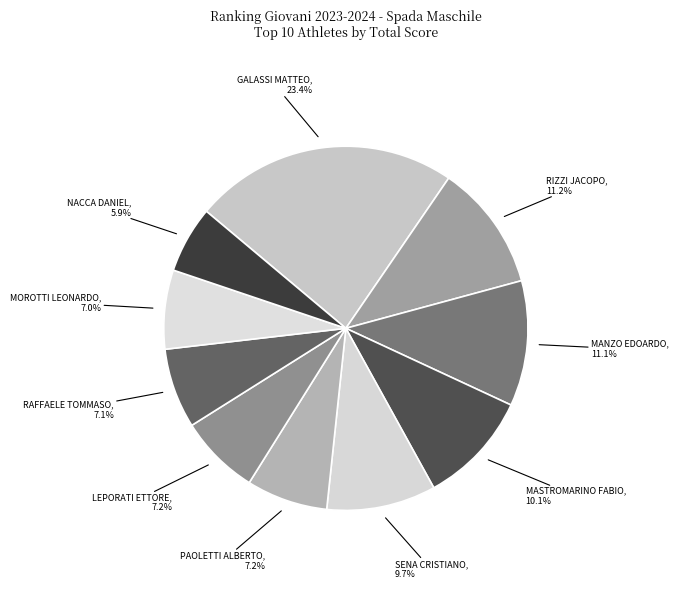

Which slice is the largest?

GALASSI MATTEO